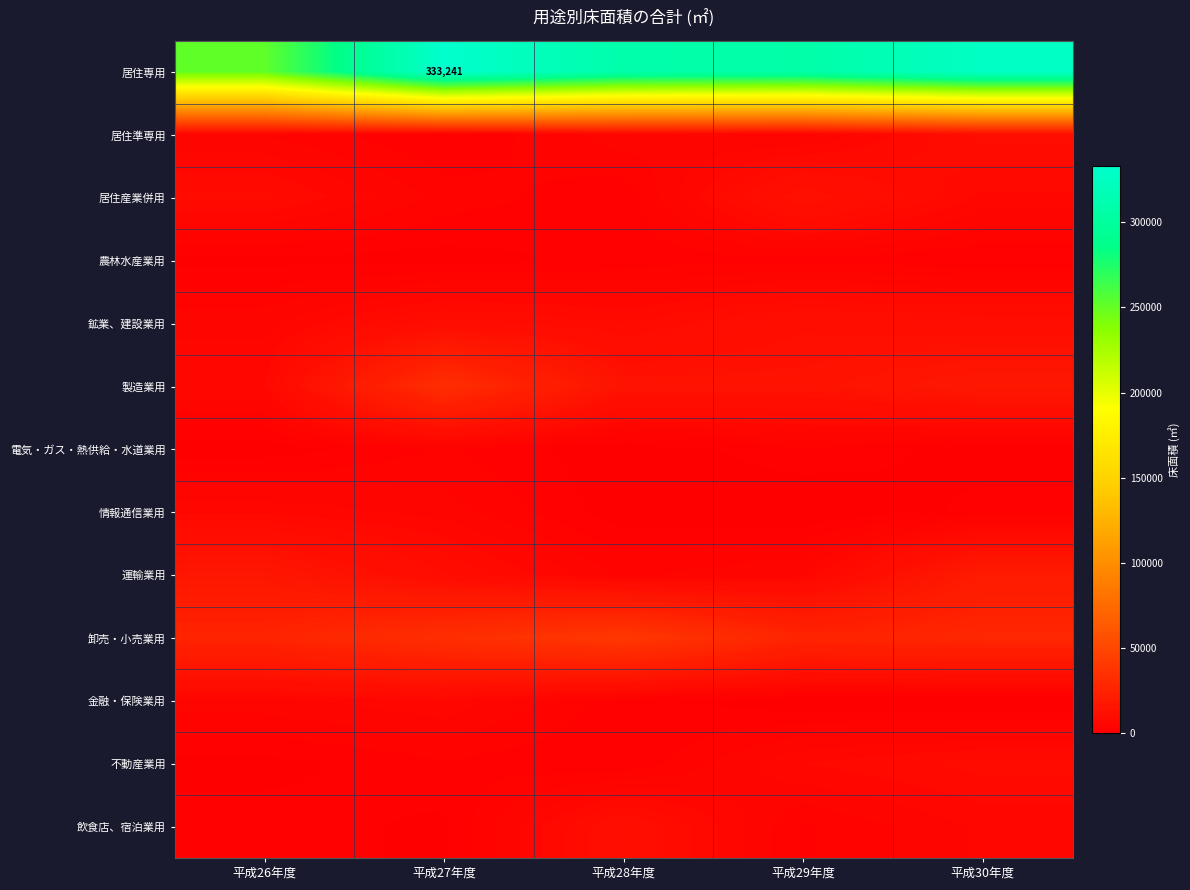

At how many categories does at least one series exceed 154520?

5